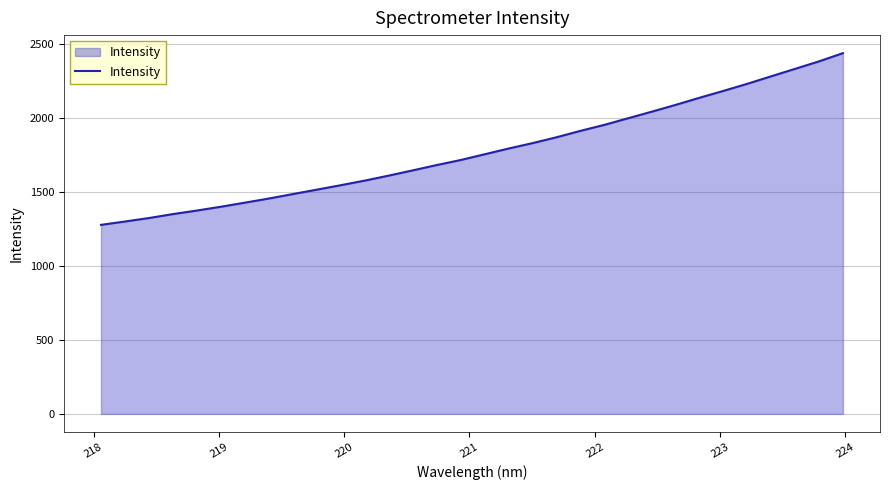

What is the minimum value shown in the chart?

1277.2